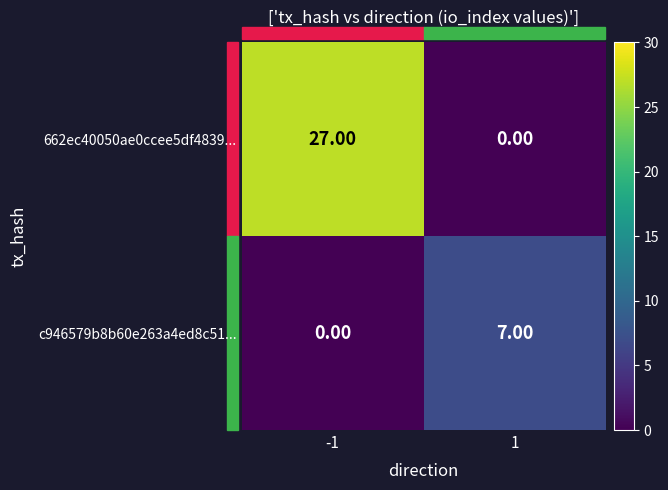

What is the greatest value displayed?

27